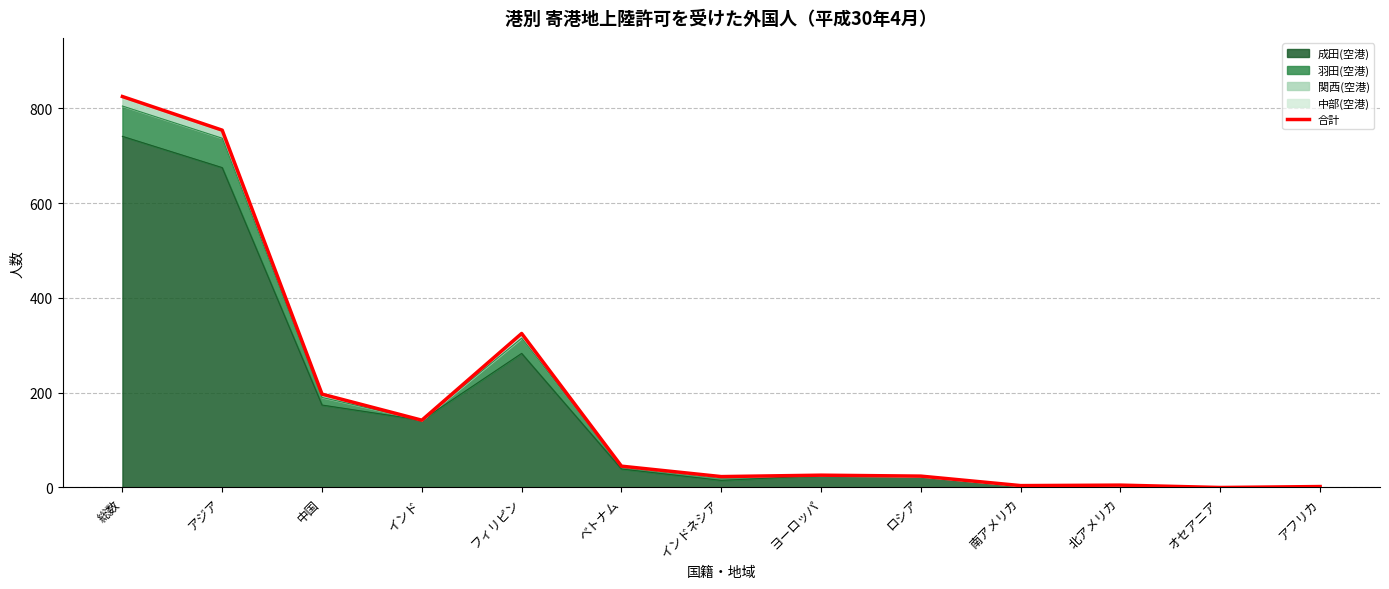

Does the chart have visible grid lines?

Yes